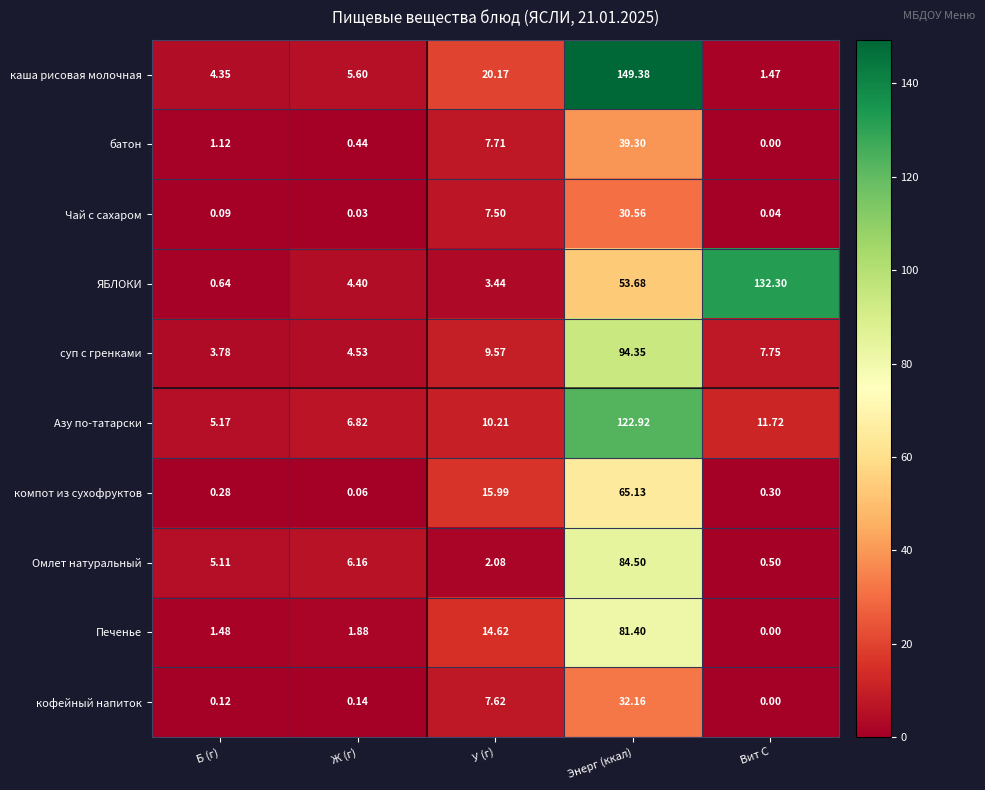

Which series has the largest total across all categories?

ЯБЛОКИ